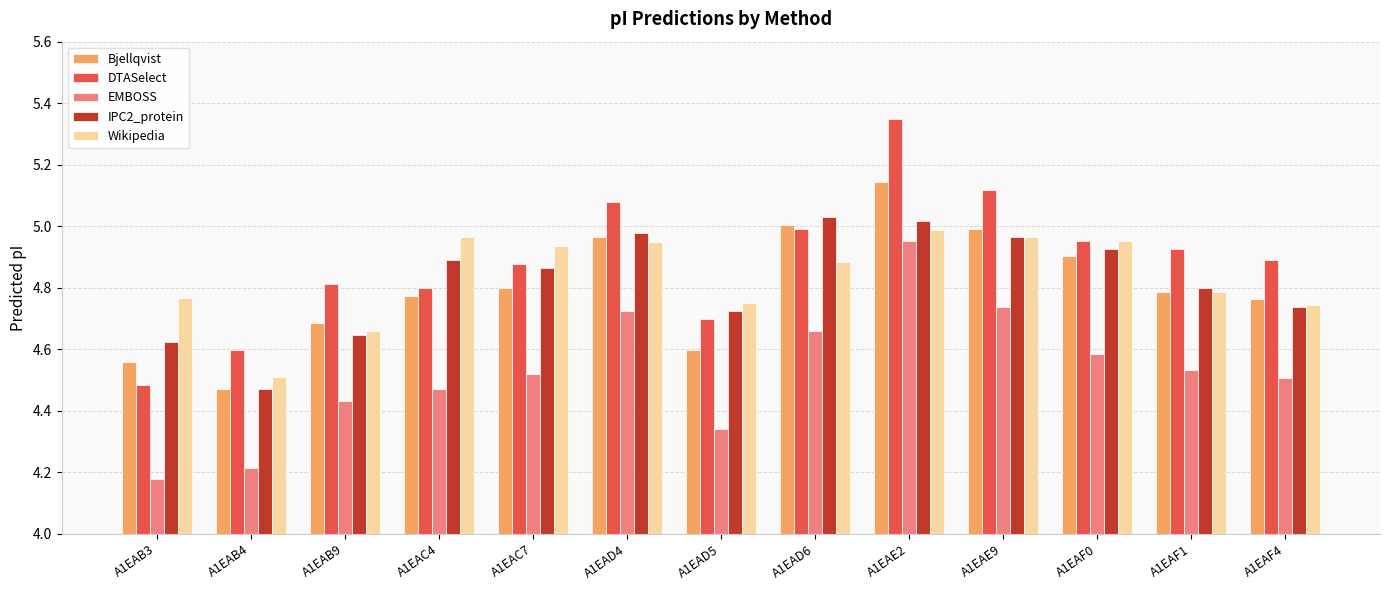

What is the difference between the IPC2_protein values at A1EAB3 and A1EAC7?

0.2